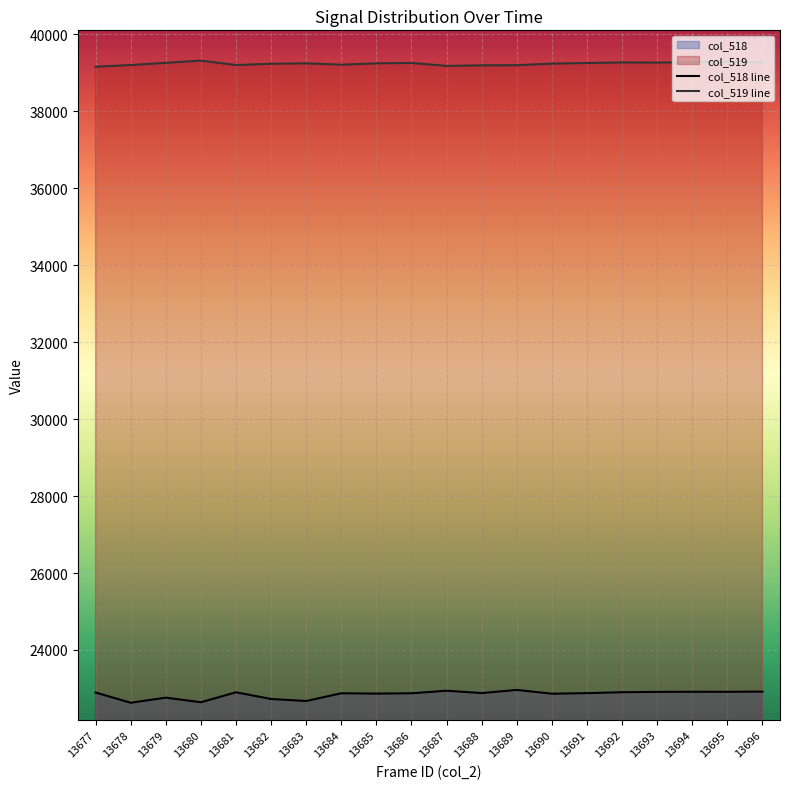

In col_518 line, how many points are higher than both neighbors (excluding endpoints)?

6